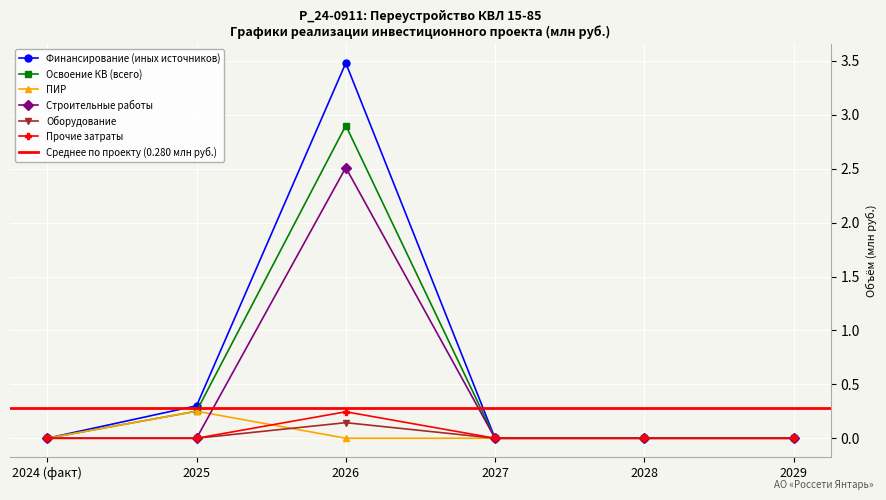

At which category is the sum across all series the highest?

2026